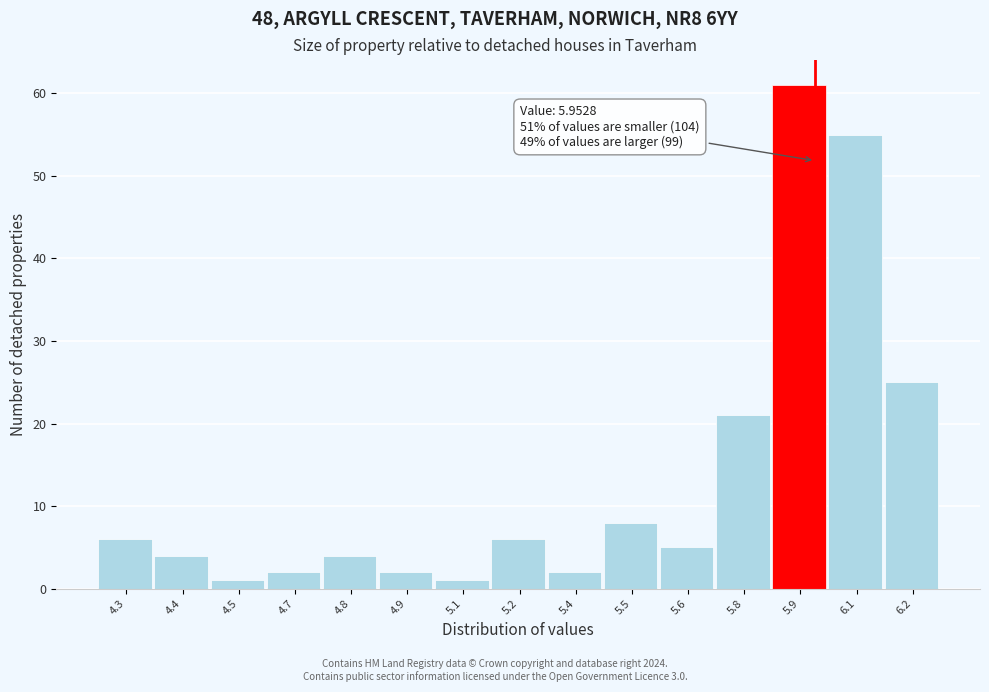

Reading left to right, list all the values displayed in this chart.

4.3=6	4.4=4	4.5=1	4.7=2	4.8=4	4.9=2	5.1=1	5.2=6	5.4=2	5.5=8	5.6=5	5.8=21	5.9=61	6.1=55	6.2=25